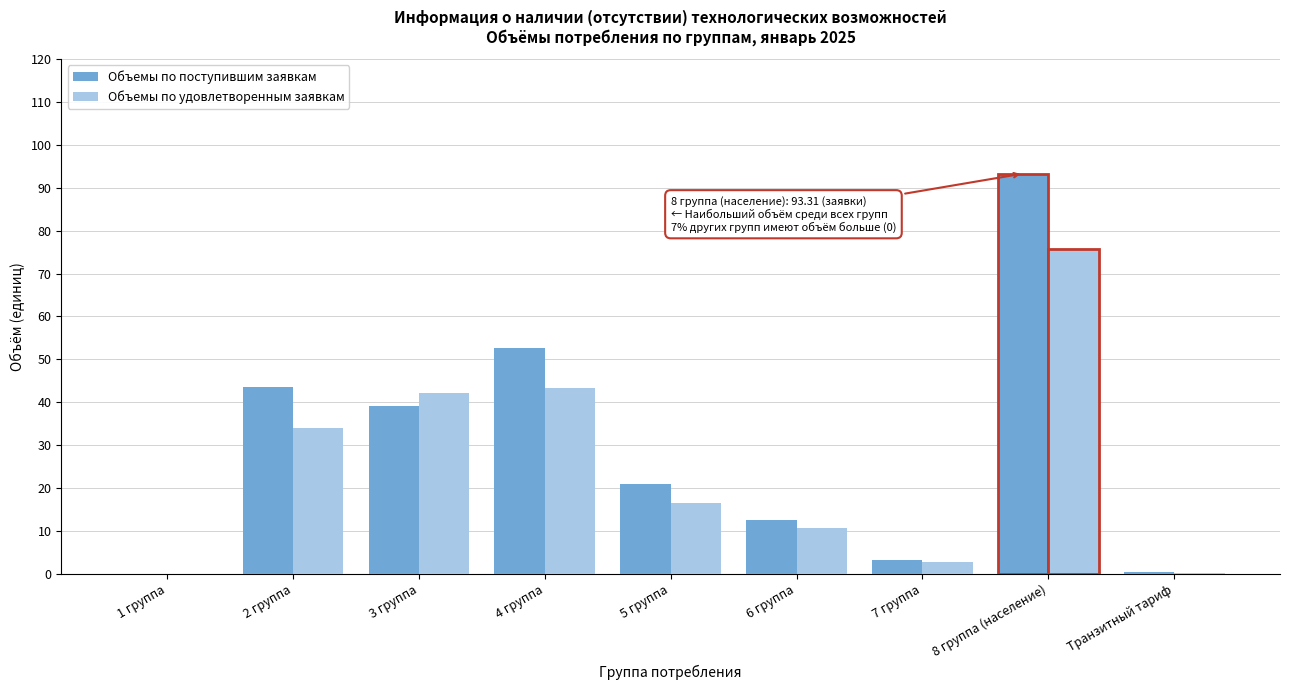

What is the maximum value shown in the chart?

93.3